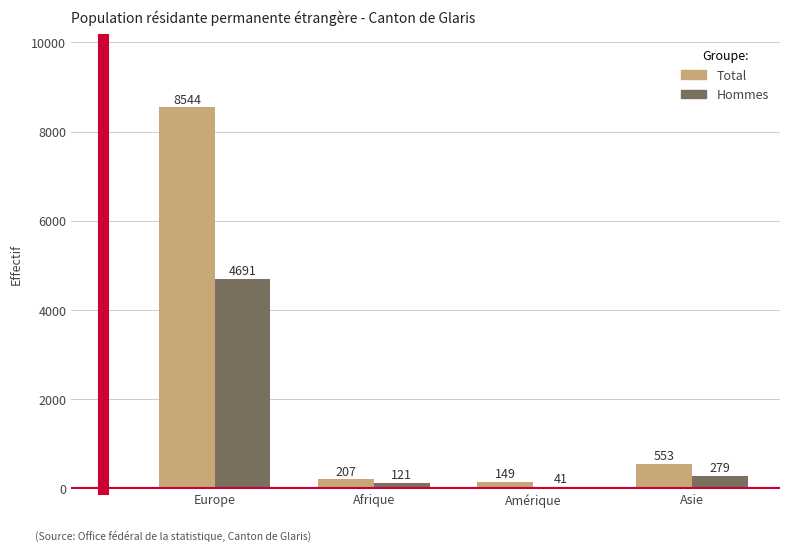

What is the difference between the maximum and minimum values in the Total series?

8395